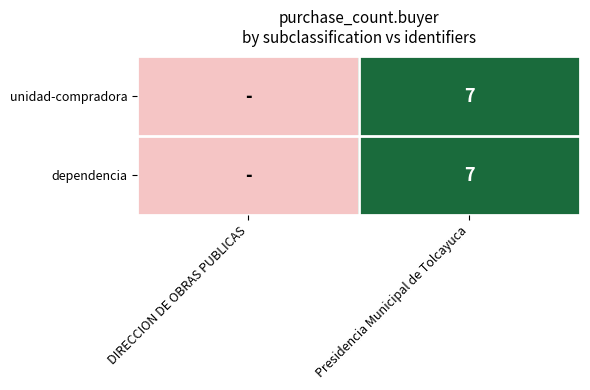

True or false: dependencia has a value of 10 at Presidencia Municipal de Tolcayuca.

False